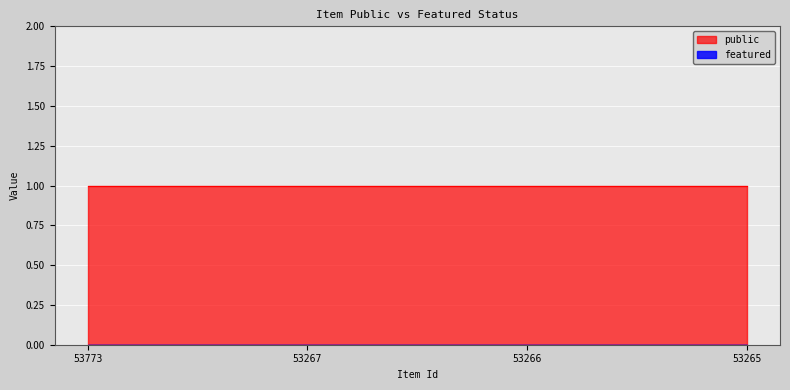

Between 53266 and 53265, which series saw the biggest shift?

public